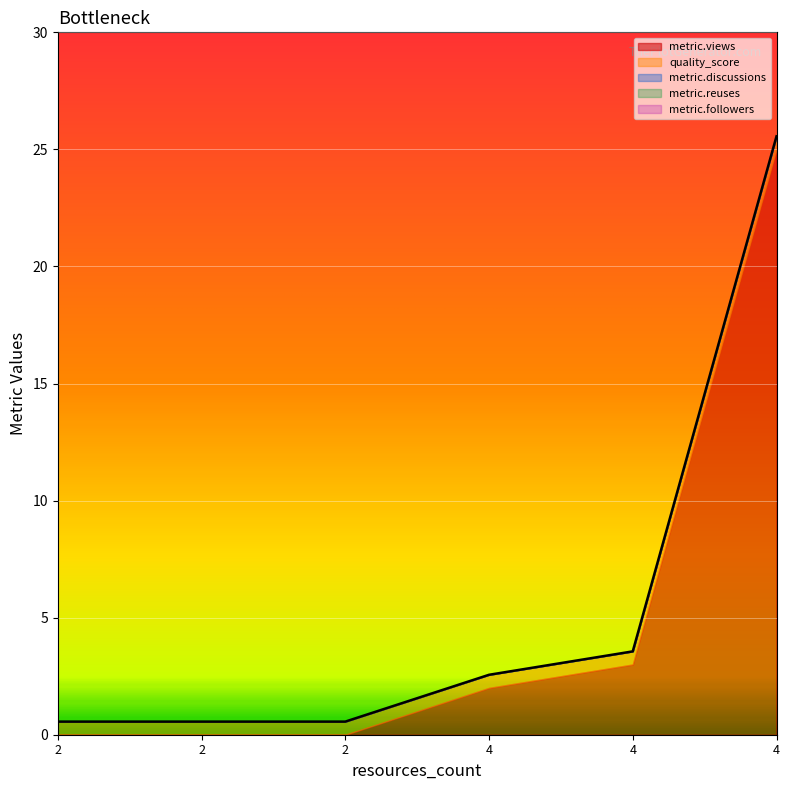

Reading right to left, transcribe all the data shown in this chart.

metric.views: 4=25.0	4=3.0	4=2.0	2=0.0	2=0.0	2=0.0
quality_score: 4=0.6	4=0.6	4=0.6	2=0.6	2=0.6	2=0.6
metric.discussions: 4=0.0	4=0.0	4=0.0	2=0.0	2=0.0	2=0.0
metric.reuses: 4=0.0	4=0.0	4=0.0	2=0.0	2=0.0	2=0.0
metric.followers: 4=0.0	4=0.0	4=0.0	2=0.0	2=0.0	2=0.0